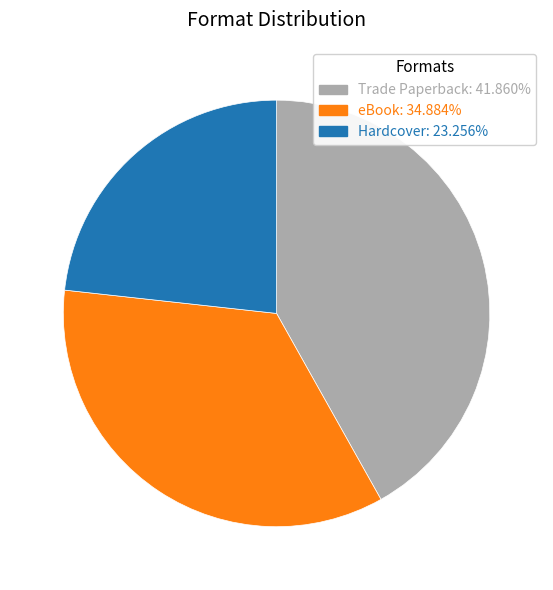

Approximately how many times larger is the value at Trade Paperback compared to Hardcover?

1.8